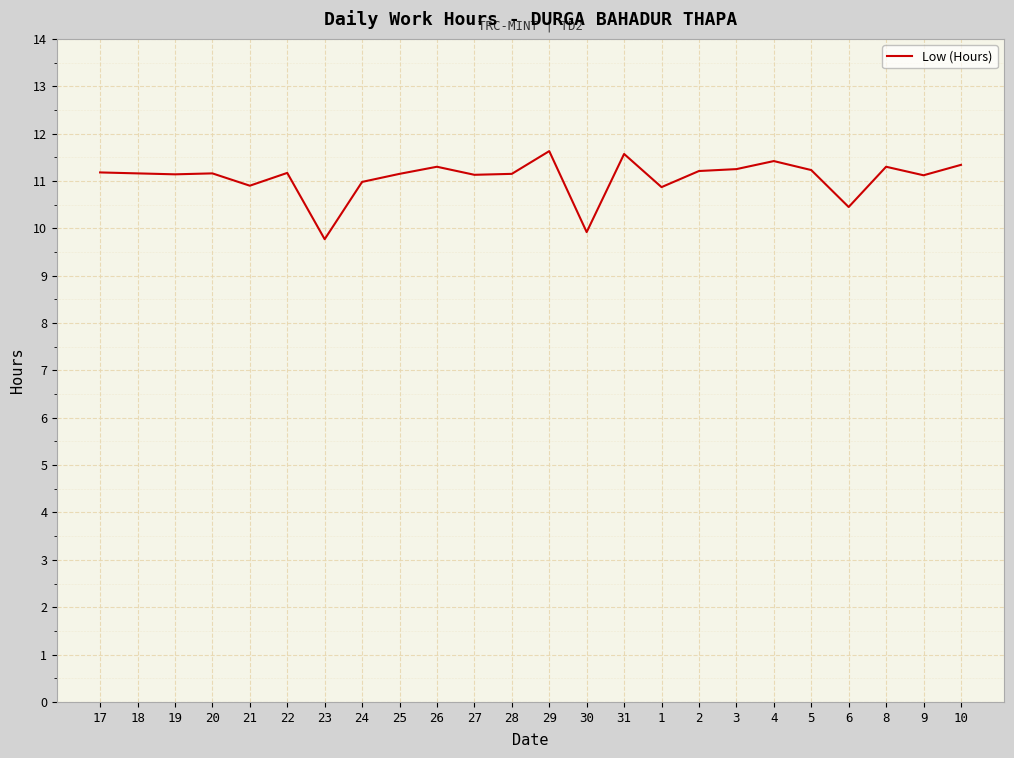

What position from the right is 26?

15